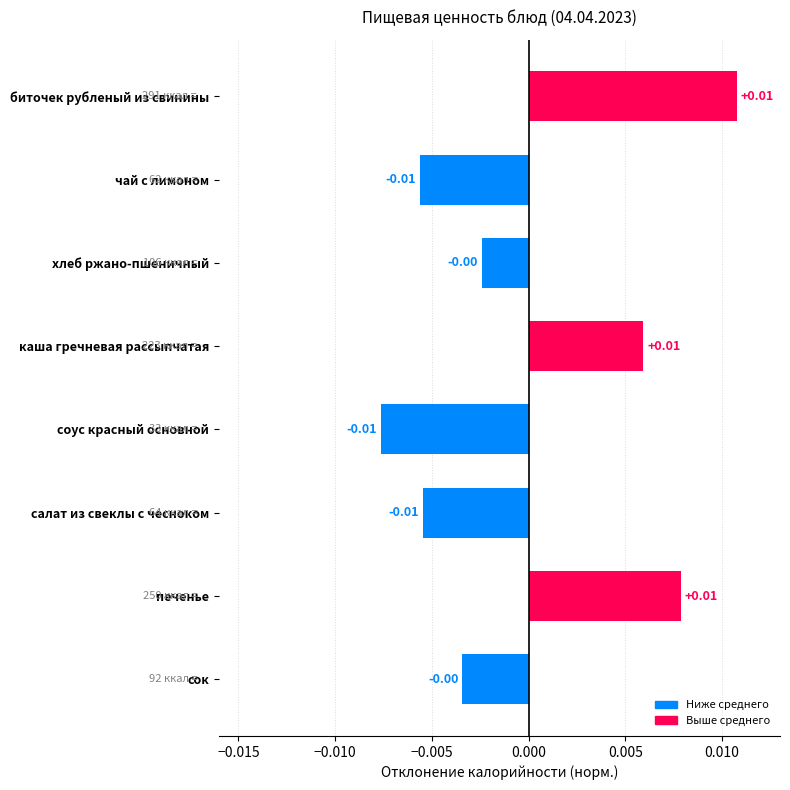

What is the label of the 3rd bar from the top?

хлеб ржано-пшеничный